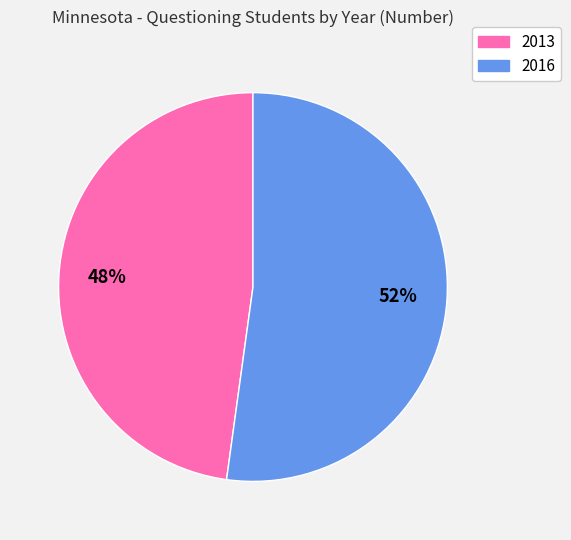

True or false: 2013 accounts for 62% of the total.

False